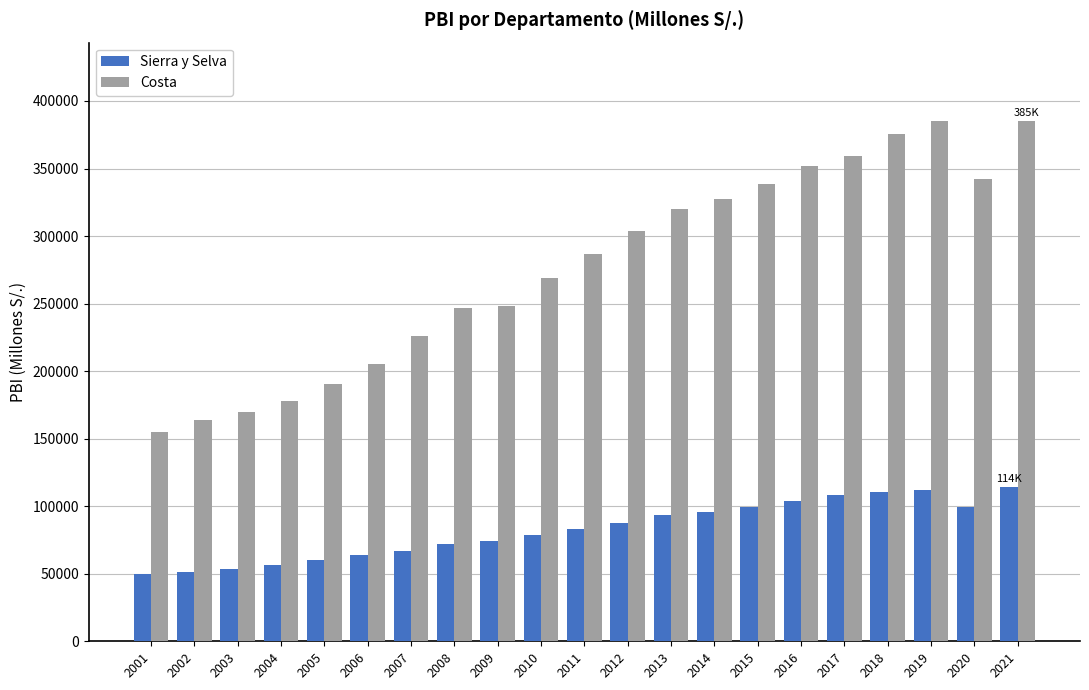

How many categories are shown in the chart?

21